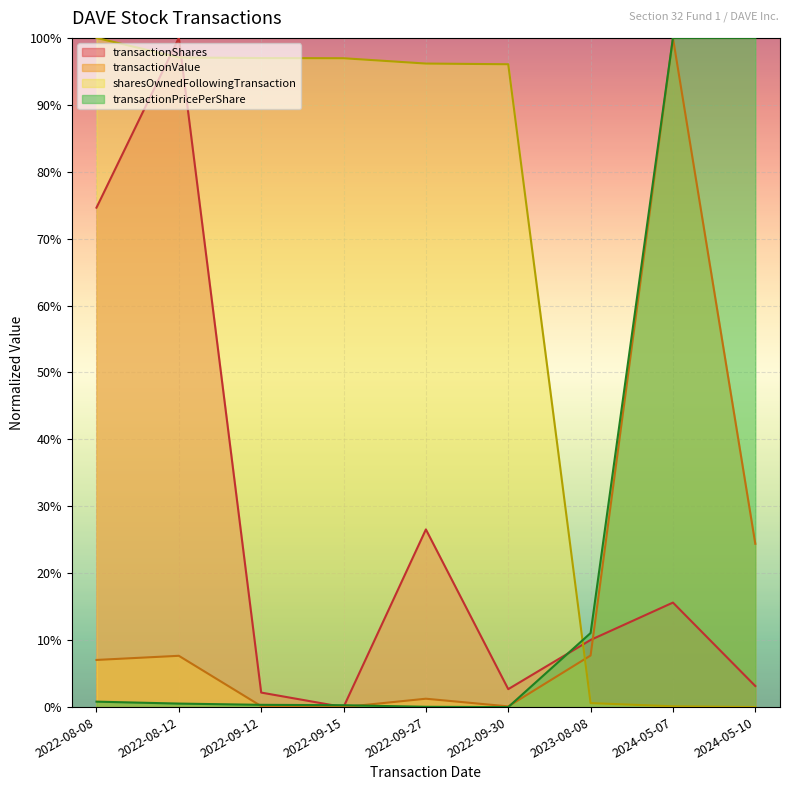

Where is the first local maximum for transactionShares?

2022-08-12